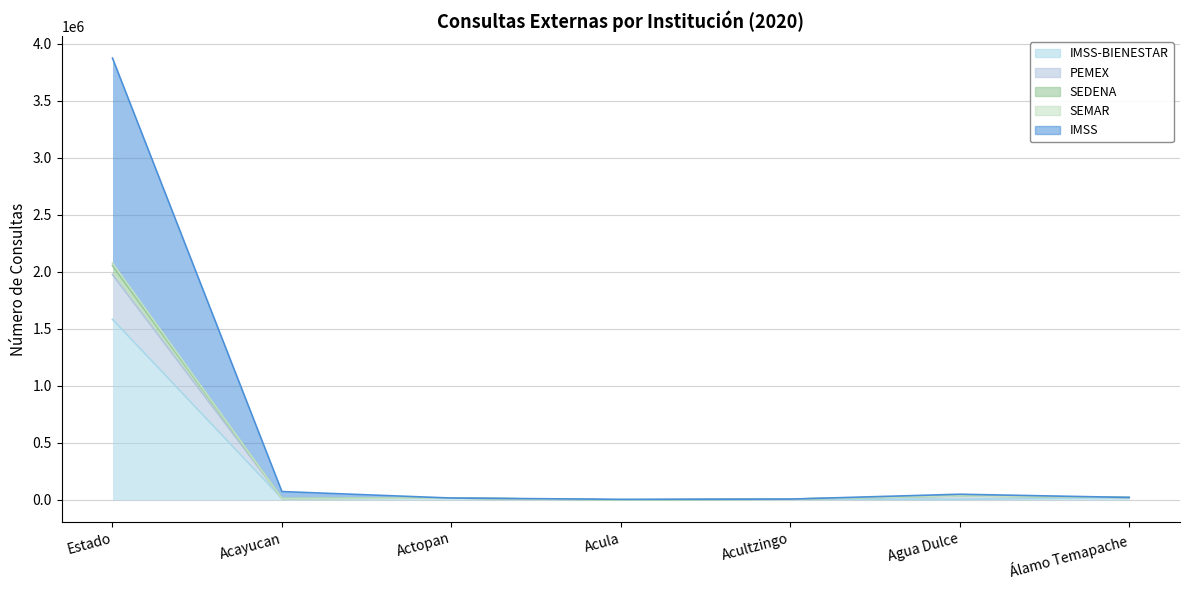

Which series has the largest total across all categories?

IMSS